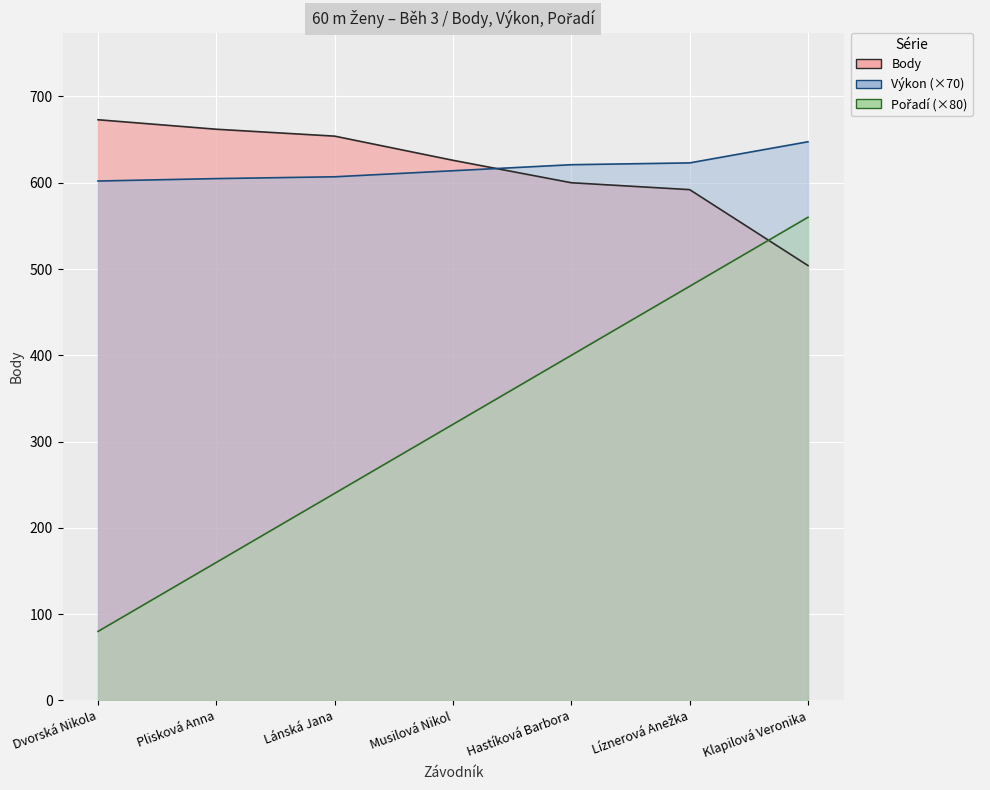

Which series has the largest total across all categories?

Výkon